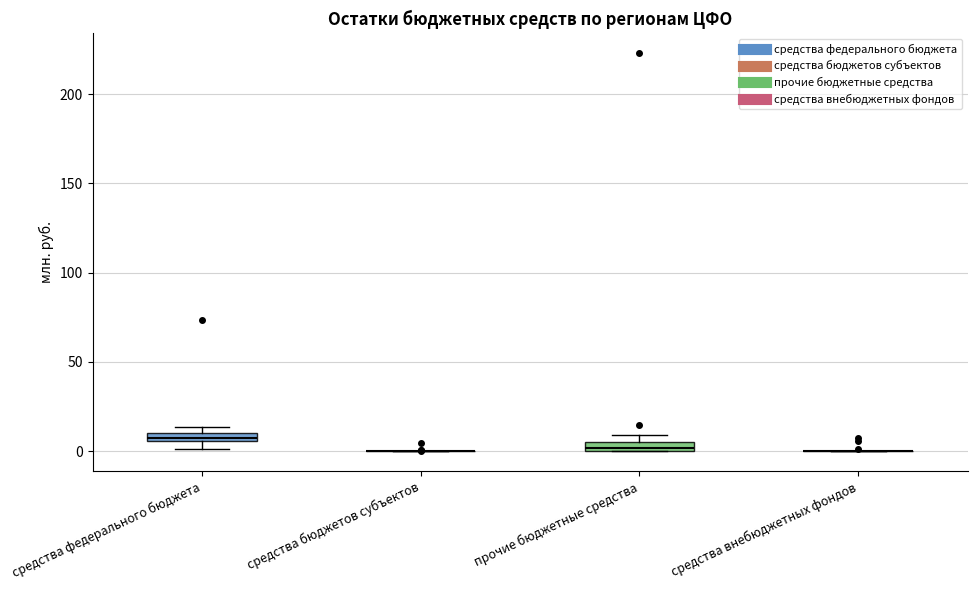

Where is the upper edge of the box for прочие бюджетные средства on the y-axis? The values are not printed on the chart, so give them approximately, as read against the axis.

5